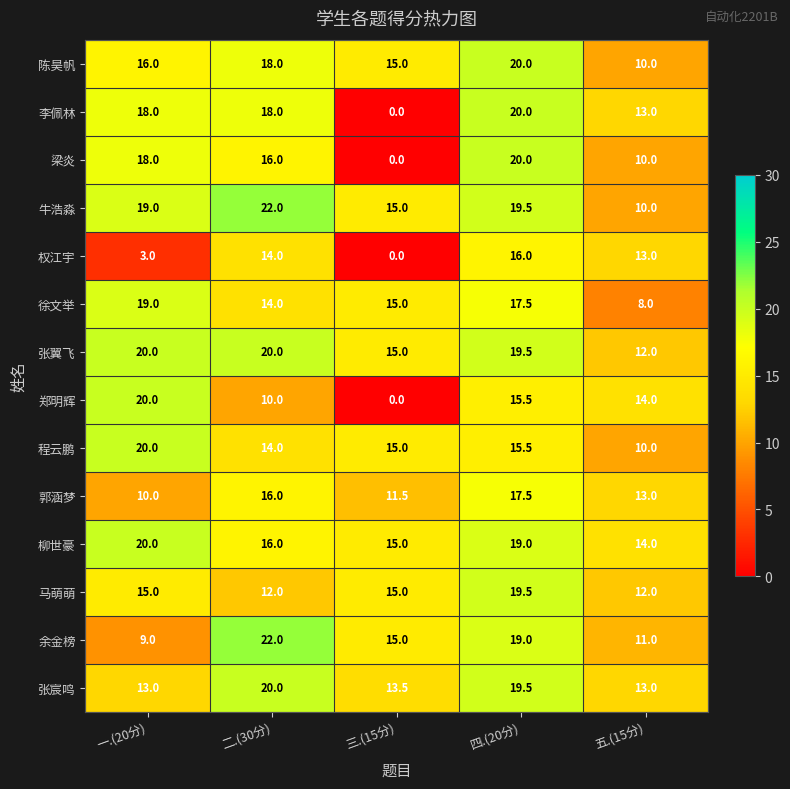

Read the 陈昊帆 value at 四.(20分).

20.0